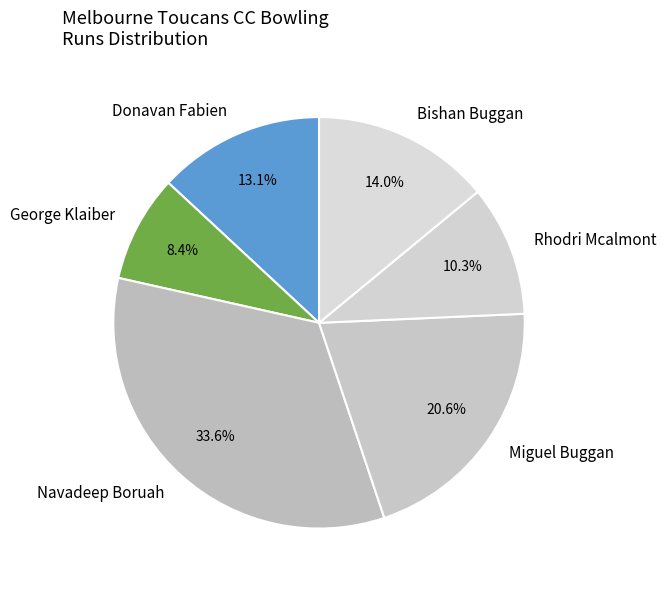

To the nearest percent, what is the difference between the largest and smallest slice percentages?

25%